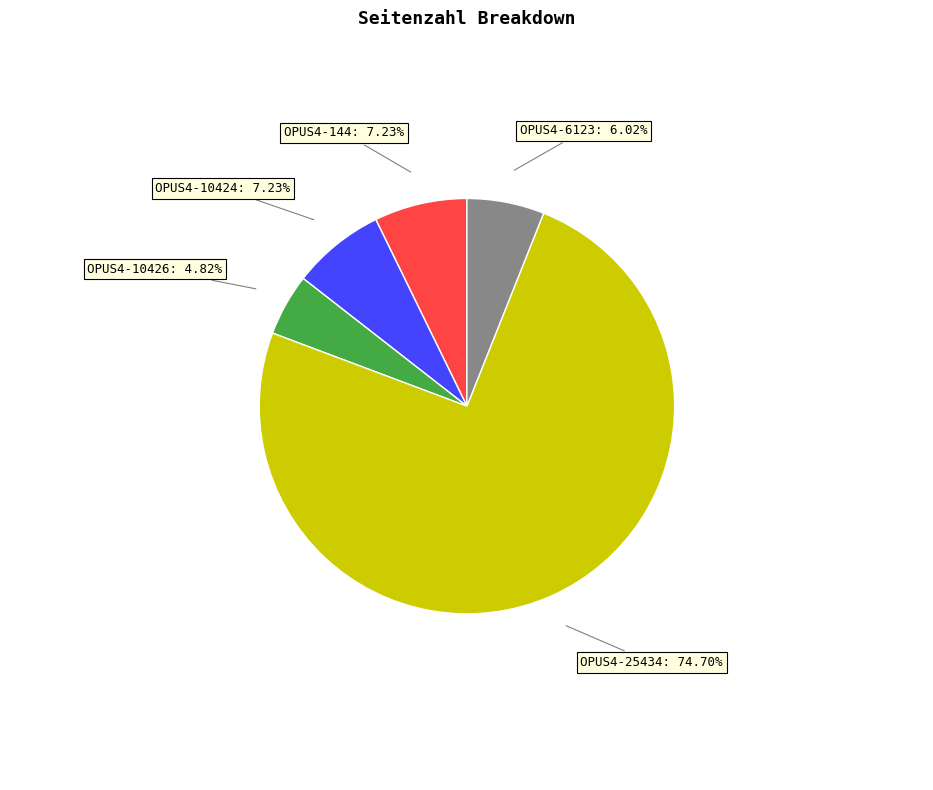

To the nearest percent, what is the average slice percentage?

20%